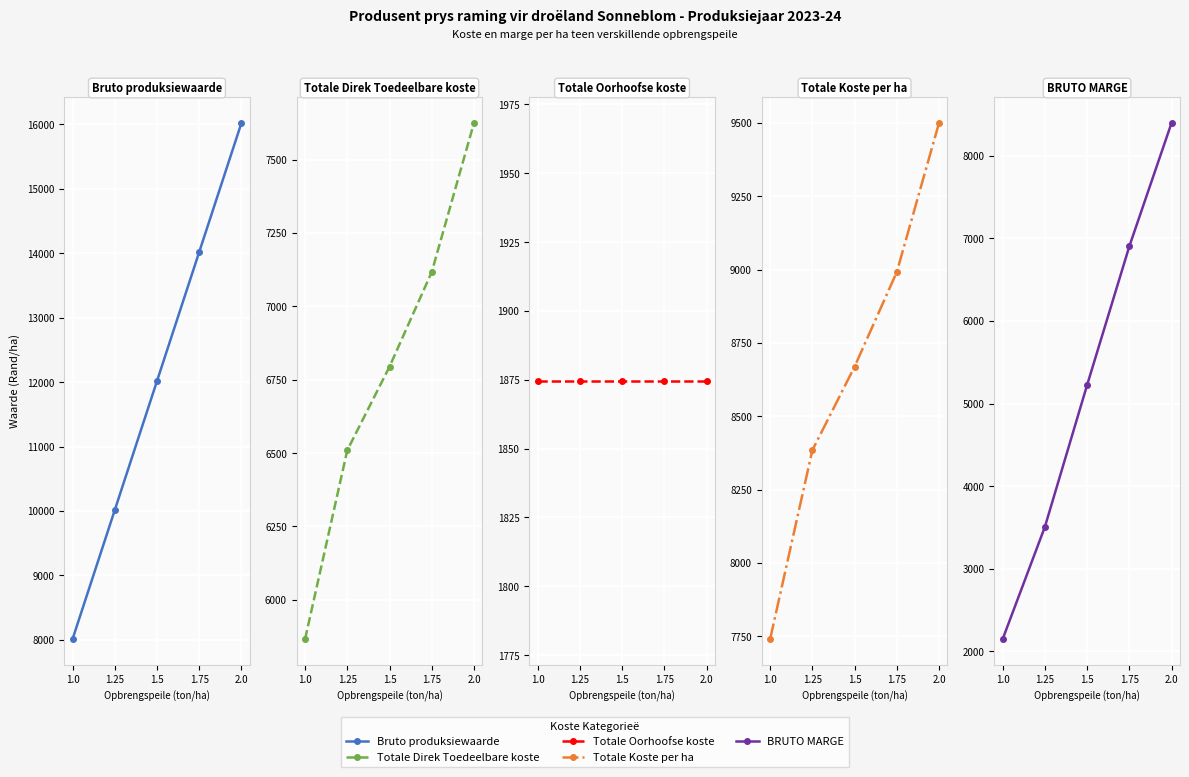

How many data points in Bruto produksiewaarde are above 12018?

2